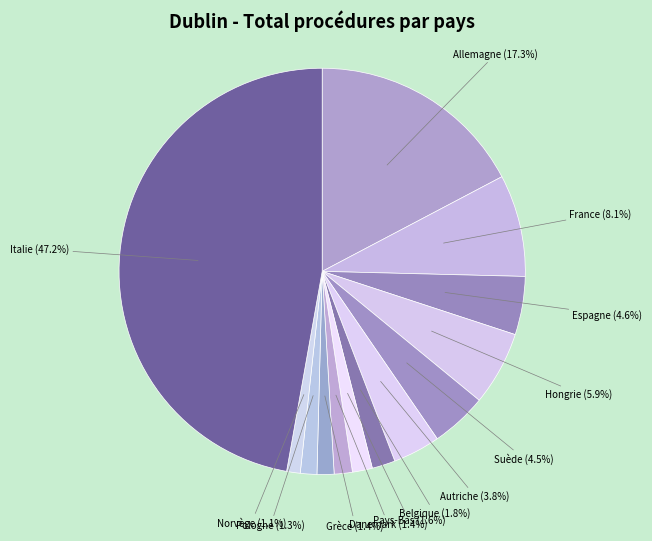

What is the largest slice in the pie chart?

Italie